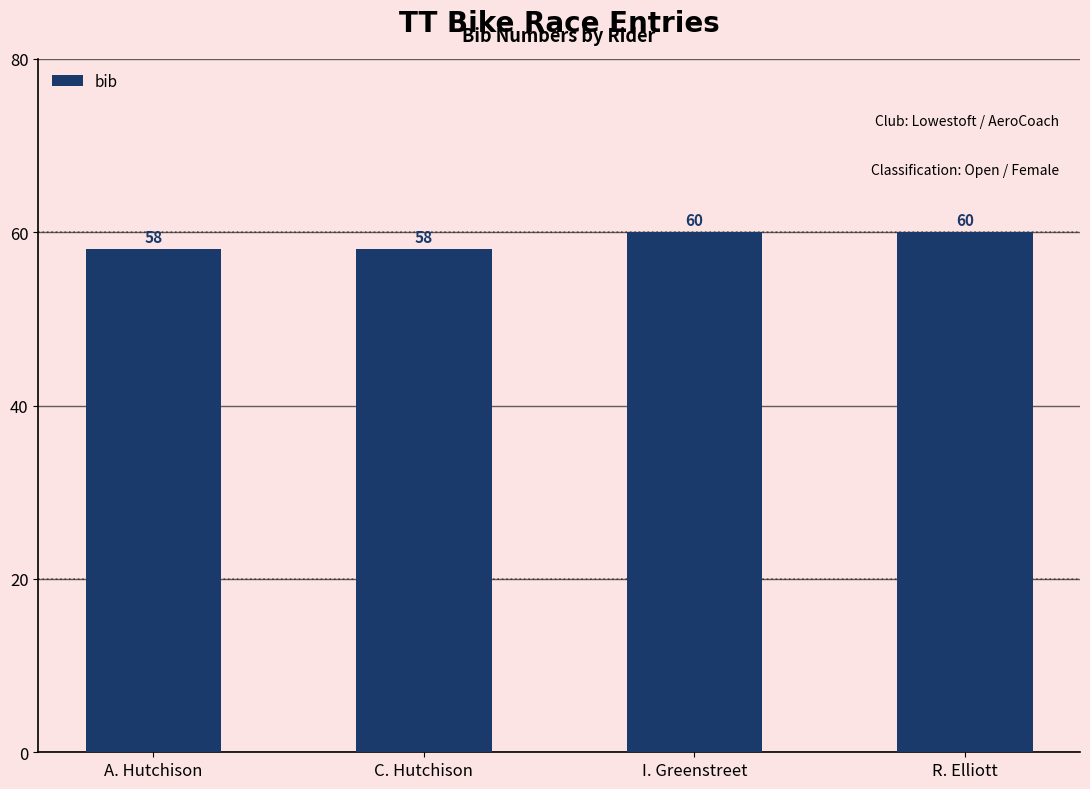

What is the greatest value displayed?

60